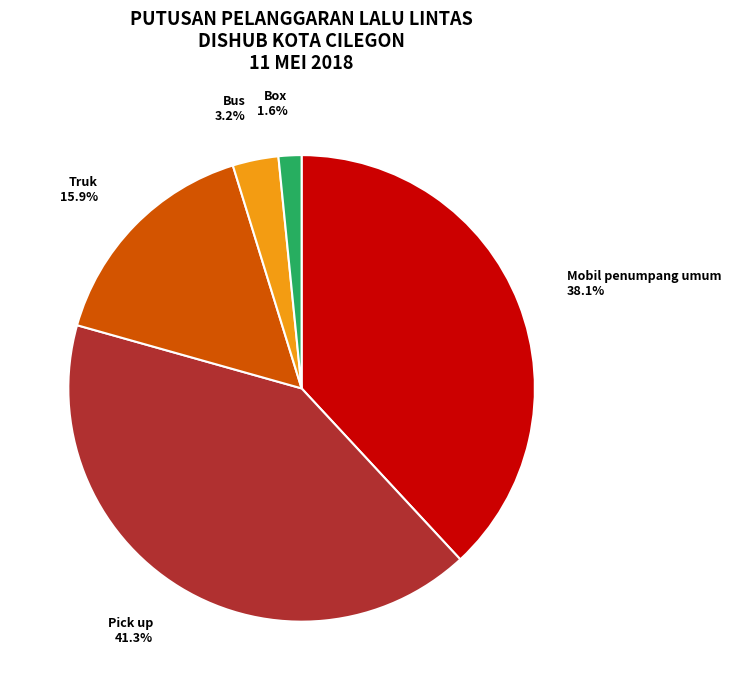

Is Truk the majority of the pie?

No